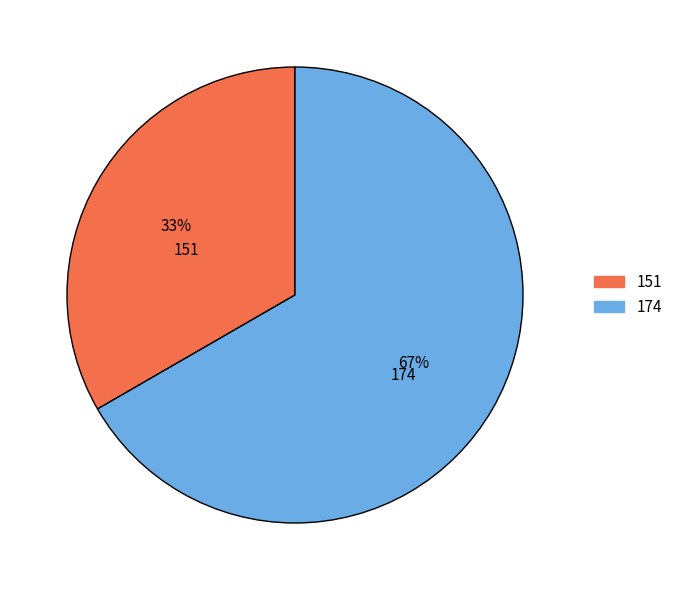

Is it true that 174 is 67% of the pie?

True